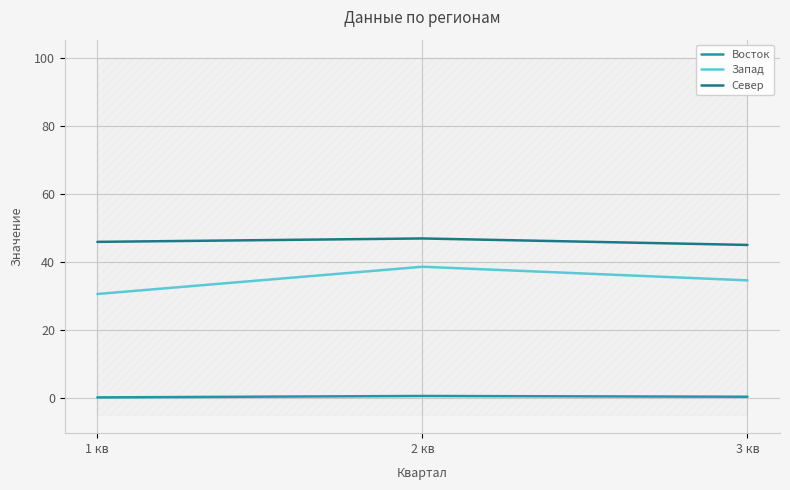

What is the sum of the Запад values at 2 кв and 1 кв?

69.2